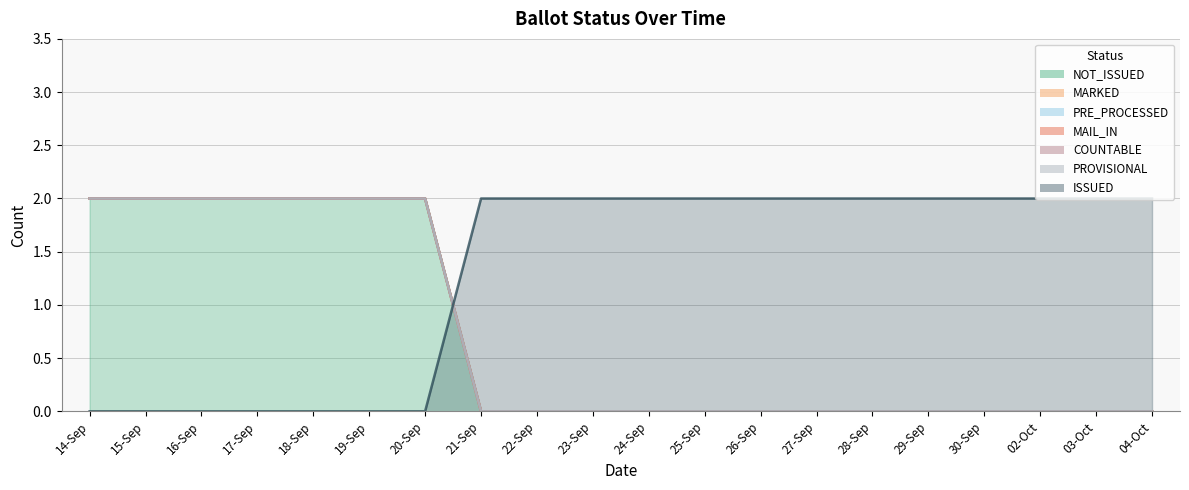

True or false: MARKED has more than 0 interior local peaks.

False